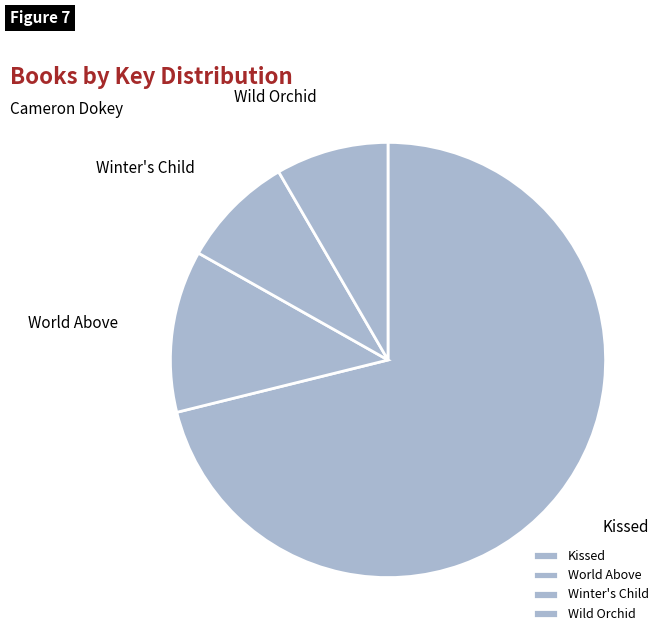

Do World Above and Winter's Child together represent more than half of the pie?

No